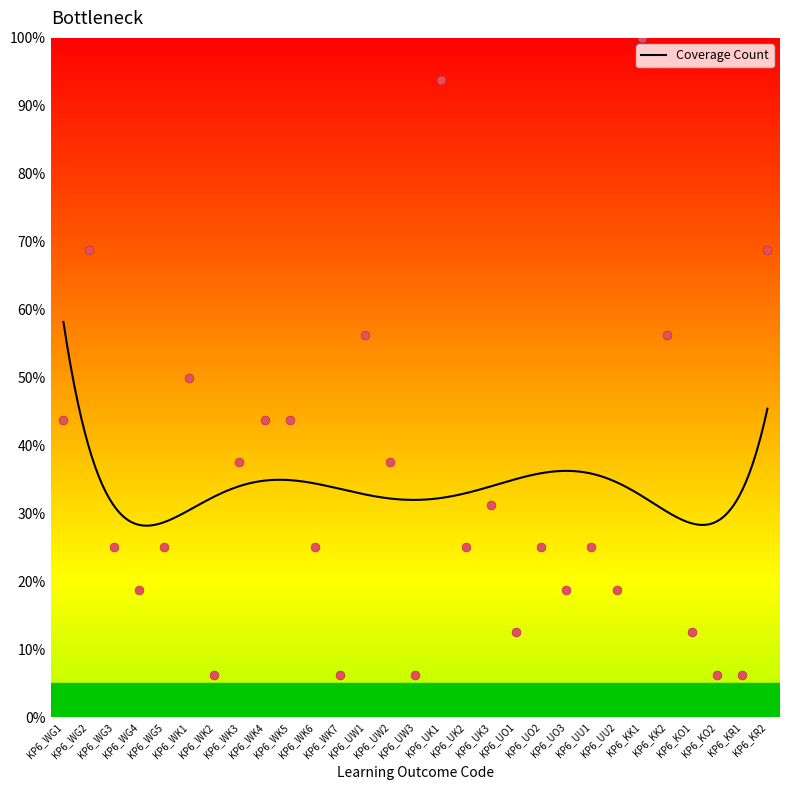

What is the change in value from KP6_WK4 to KP6_KO2?

-37.5